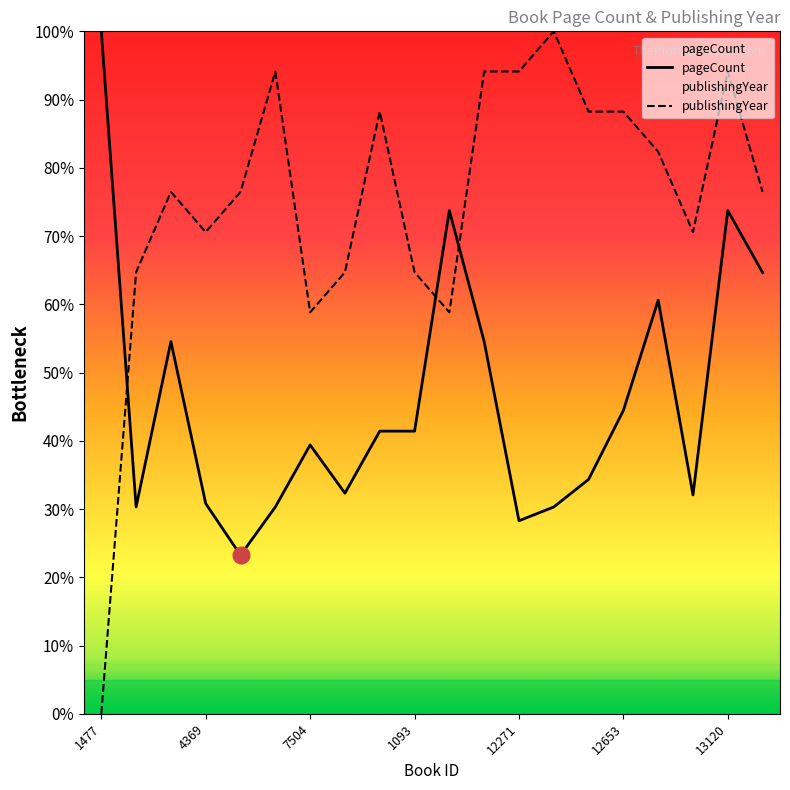

How many times do publishingYear and pageCount cross each other?

3